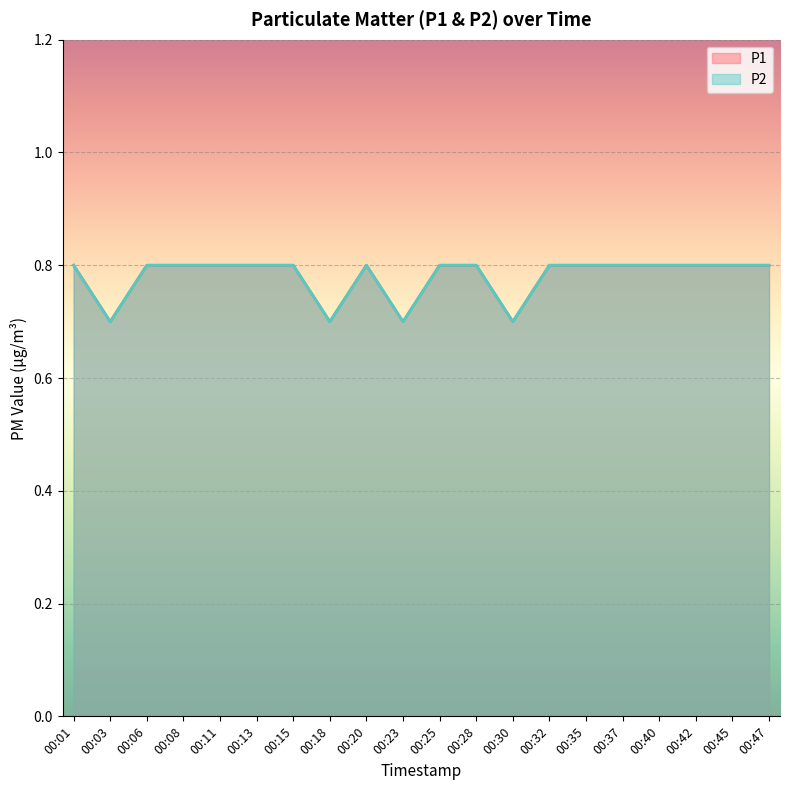

Reading left to right, extract all data points from this chart.

P1: 00:01=0.8	00:03=0.7	00:06=0.8	00:08=0.8	00:11=0.8	00:13=0.8	00:15=0.8	00:18=0.7	00:20=0.8	00:23=0.7	00:25=0.8	00:28=0.8	00:30=0.7	00:32=0.8	00:35=0.8	00:37=0.8	00:40=0.8	00:42=0.8	00:45=0.8	00:47=0.8
P2: 00:01=0.8	00:03=0.7	00:06=0.8	00:08=0.8	00:11=0.8	00:13=0.8	00:15=0.8	00:18=0.7	00:20=0.8	00:23=0.7	00:25=0.8	00:28=0.8	00:30=0.7	00:32=0.8	00:35=0.8	00:37=0.8	00:40=0.8	00:42=0.8	00:45=0.8	00:47=0.8